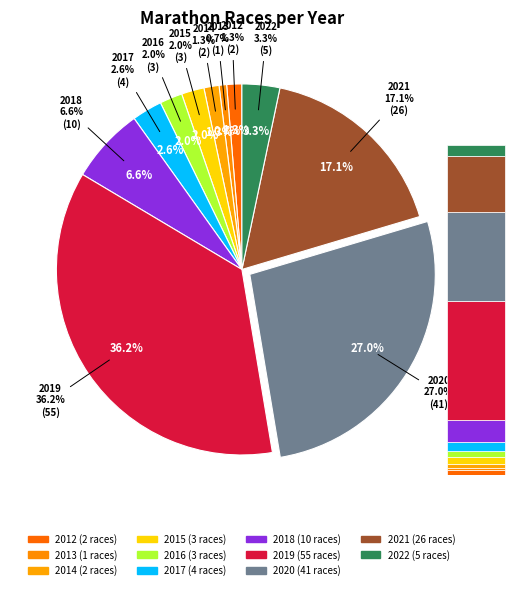

Which category has the biggest portion of the pie?

2019